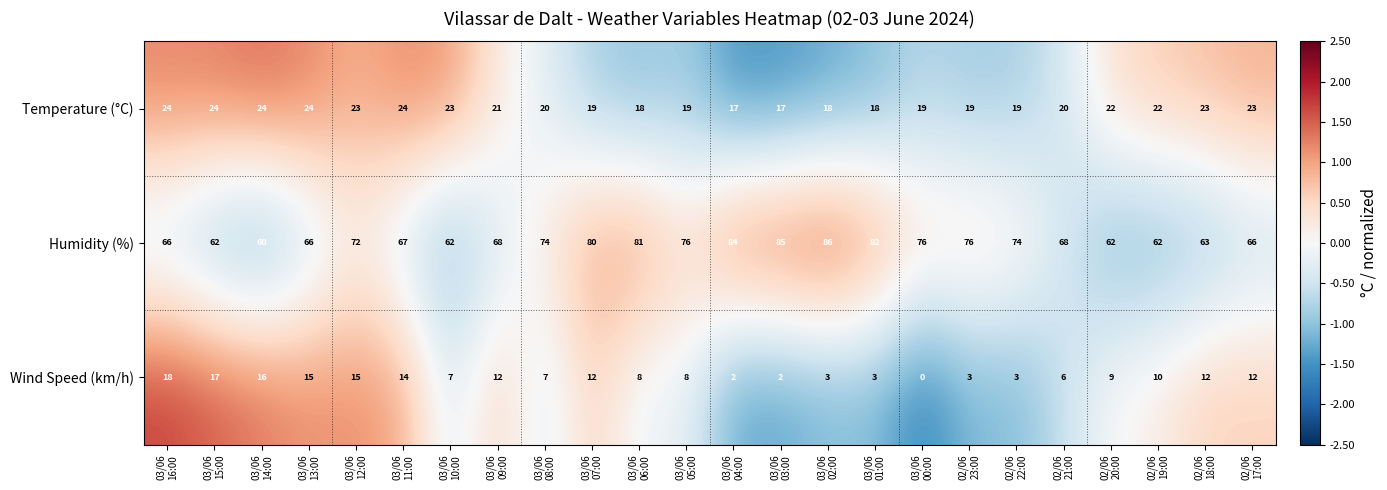

What is the spread (max minus min) of values at 03/06
04:00?

82